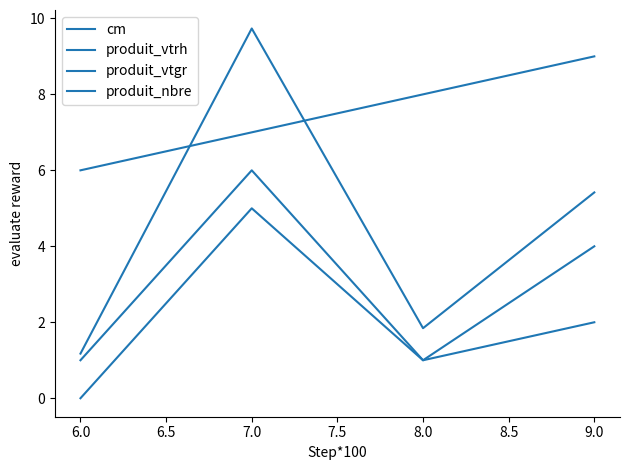

How many lines are shown in the chart?

4